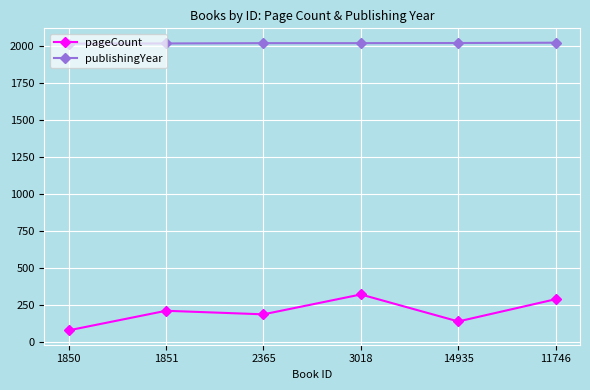

Which series has the widest spread of values?

pageCount